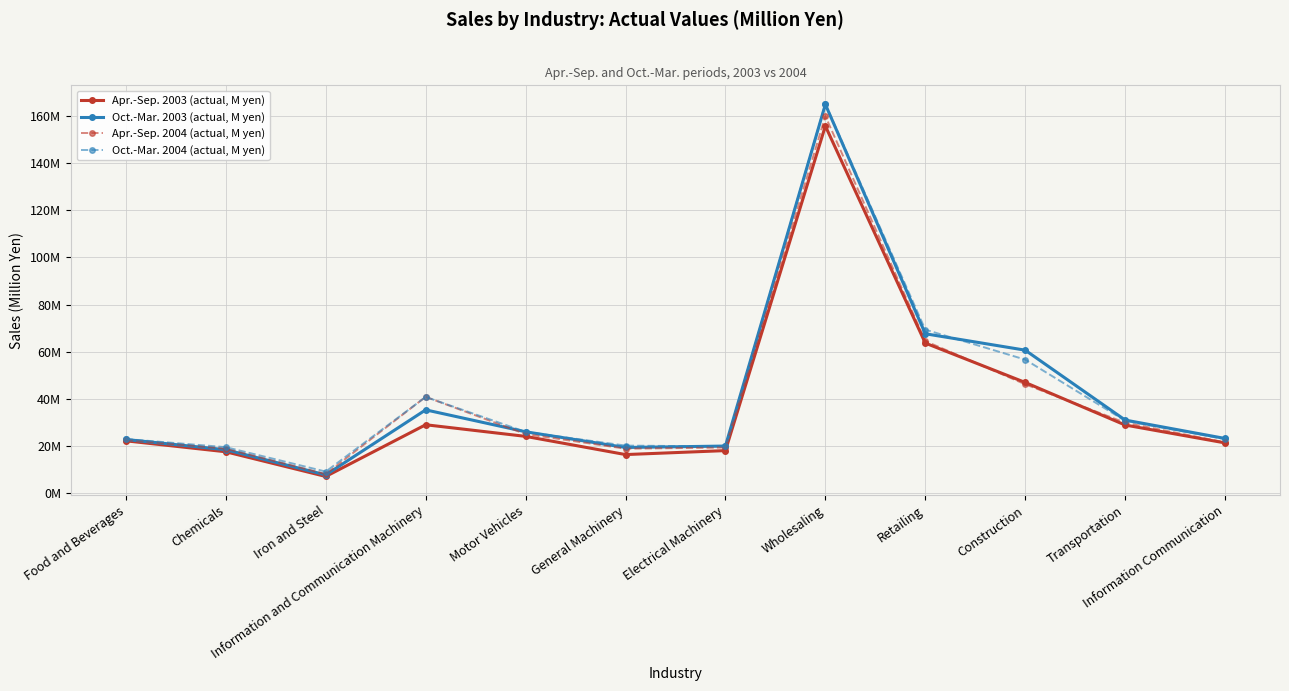

What are all the series names shown in the legend?

Apr.-Sep. 2003 (actual, M yen), Oct.-Mar. 2003 (actual, M yen), Apr.-Sep. 2004 (actual, M yen), Oct.-Mar. 2004 (actual, M yen)